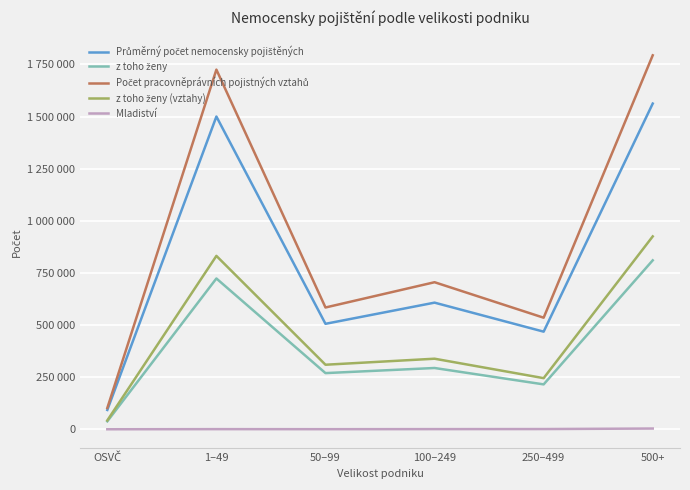

Does the chart have visible grid lines?

Yes